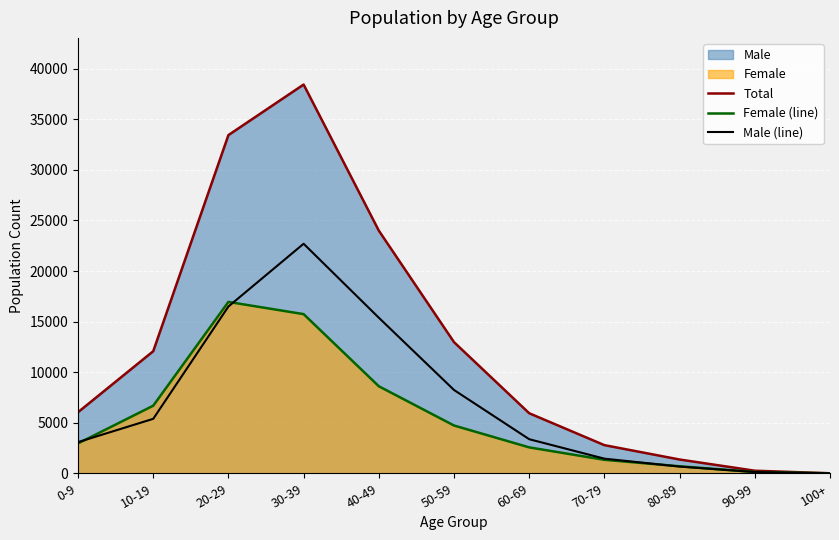

At which category is the sum across all series the highest?

30-39